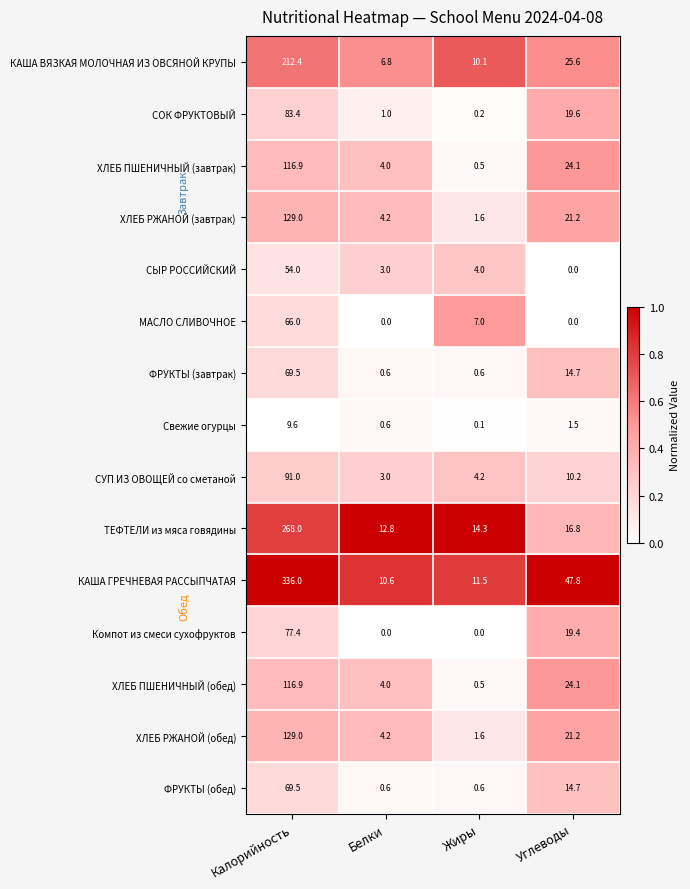

Between Калорийность and Жиры, which series saw the biggest shift?

КАША ГРЕЧНЕВАЯ РАССЫПЧАТАЯ